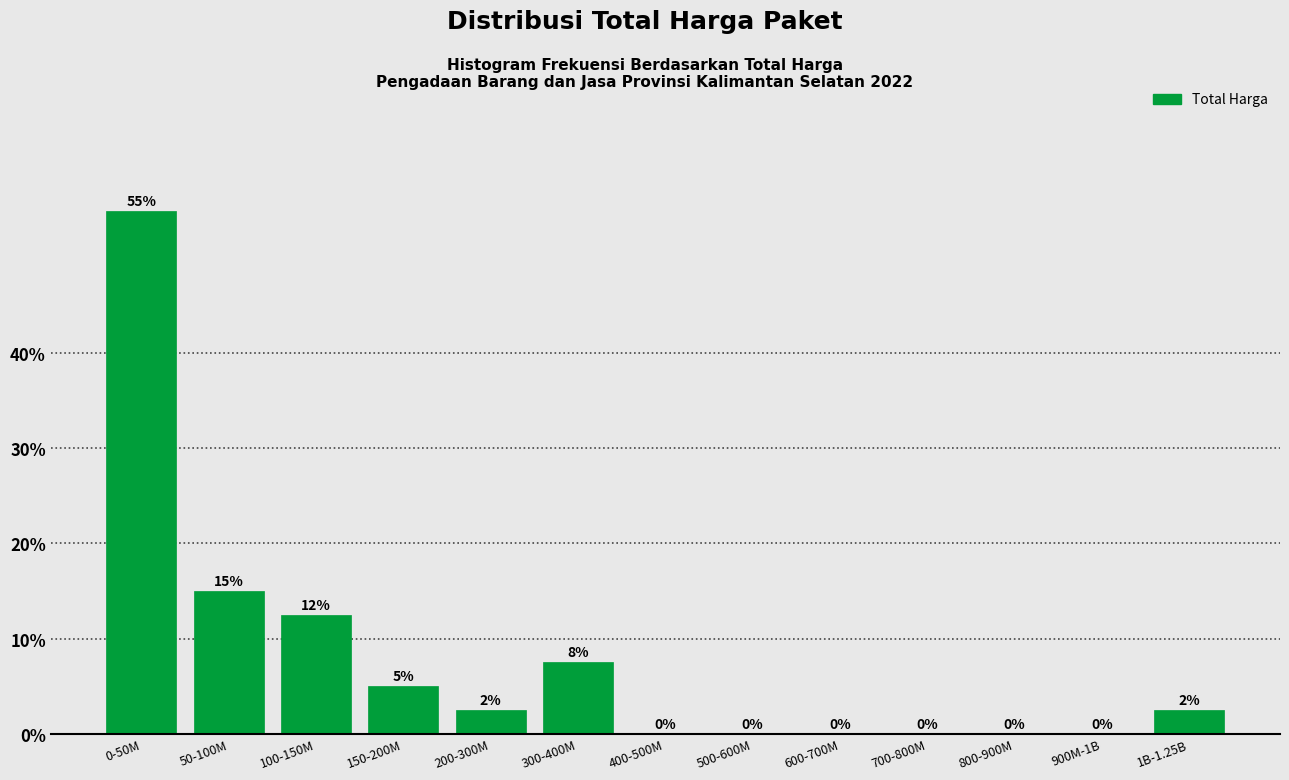

True or false: the data shows 0.0 at 800-900M.

True